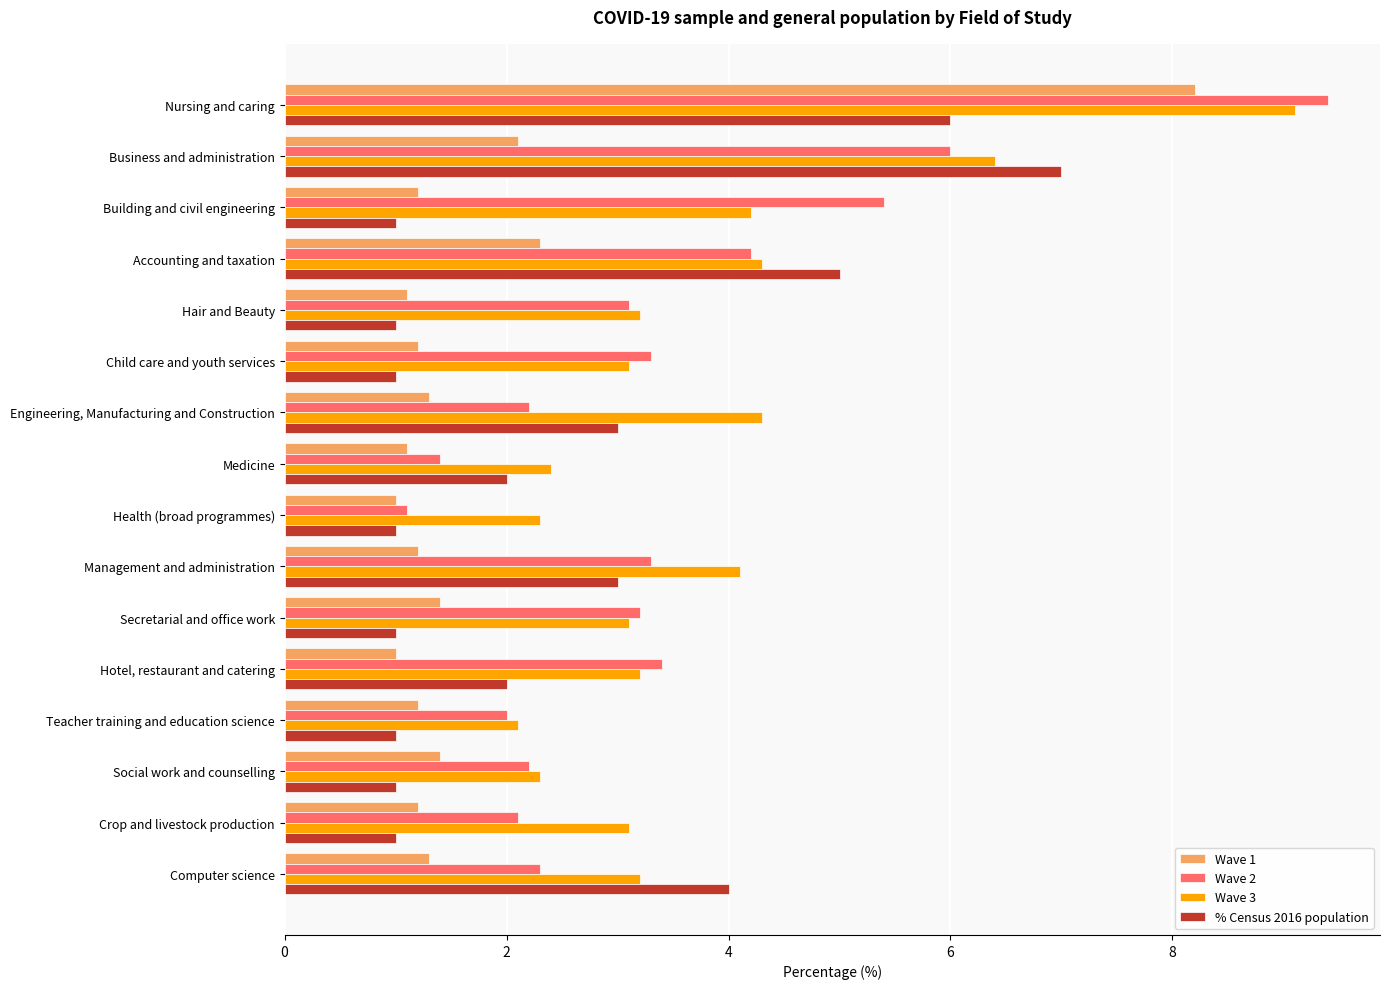

Is the value of % Census 2016 population at Hotel, restaurant and catering greater than the value of Wave 3 at Business and administration?

No